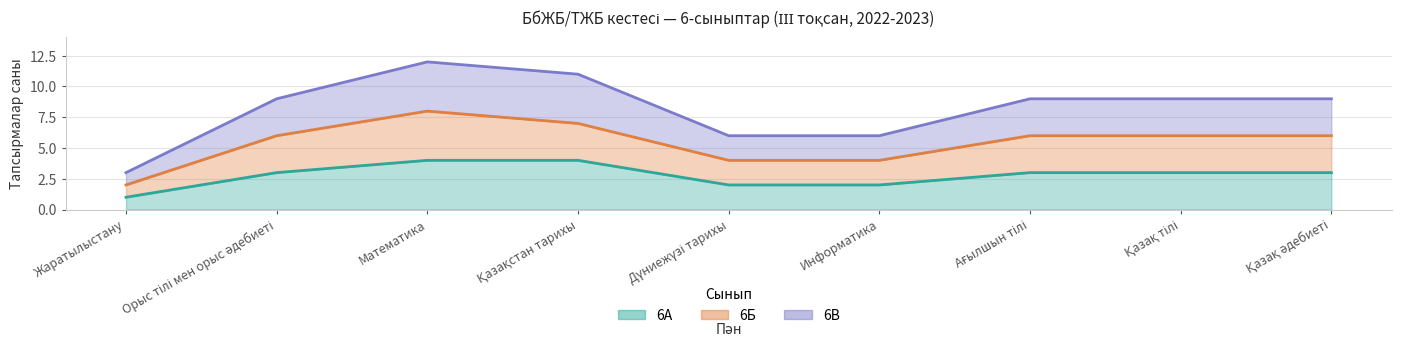

How many distinct data groups are displayed?

3